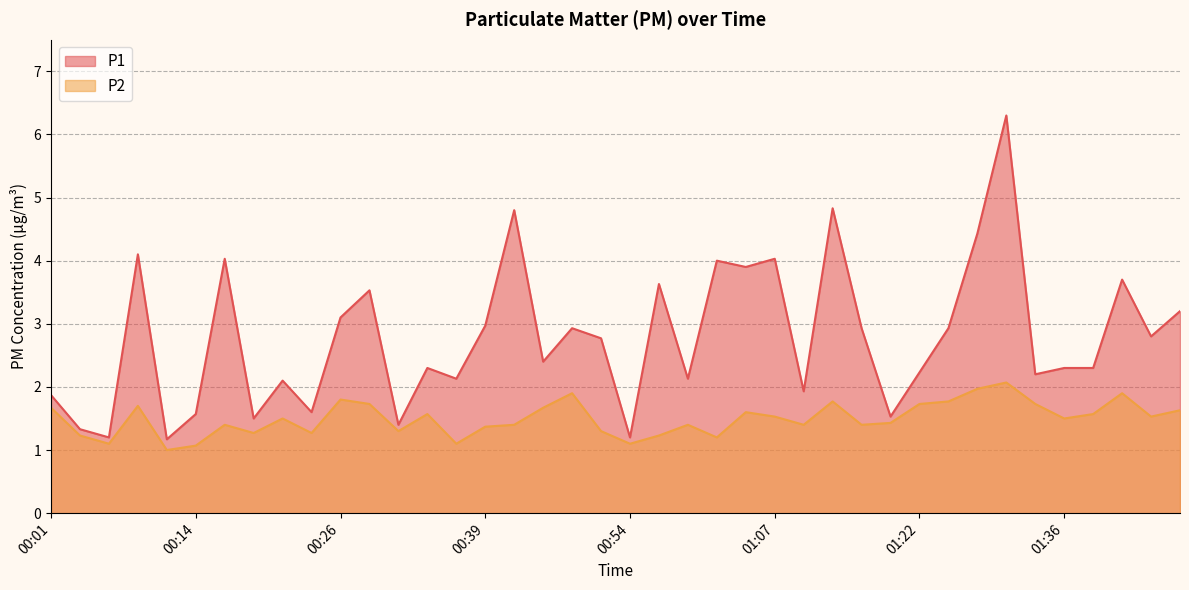

What value does the P2 series have at 00:14?

1.1